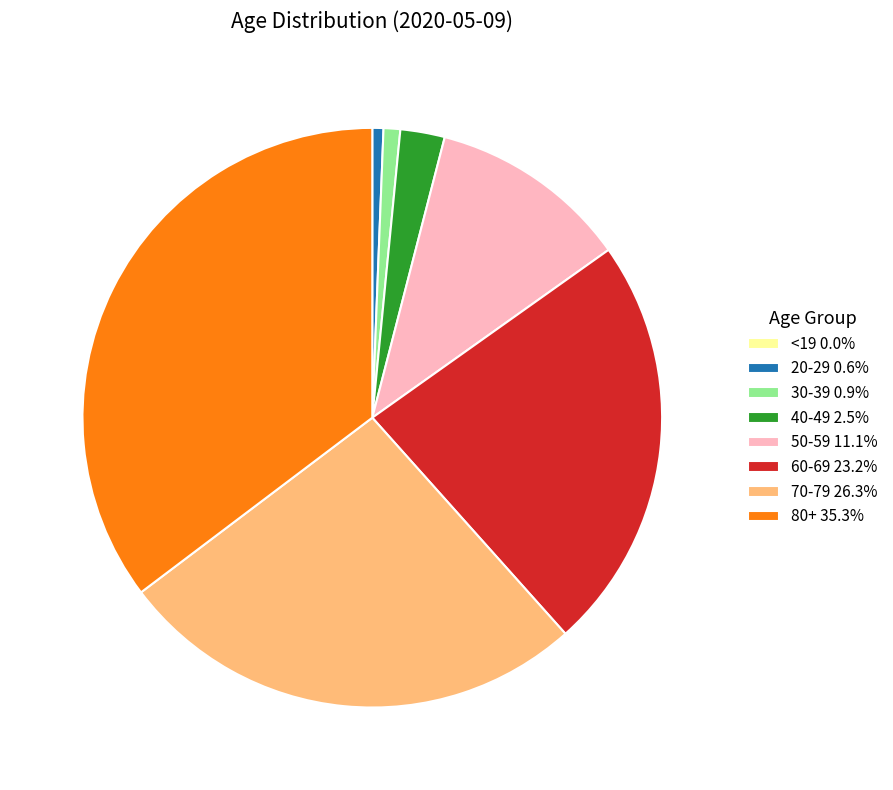

Do 40-49 2.5% and 50-59 11.1% together represent more than half of the pie?

No